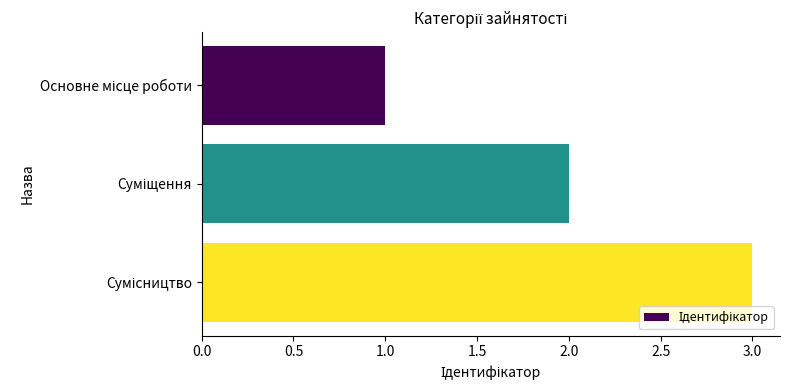

What is the sum of all values?

6